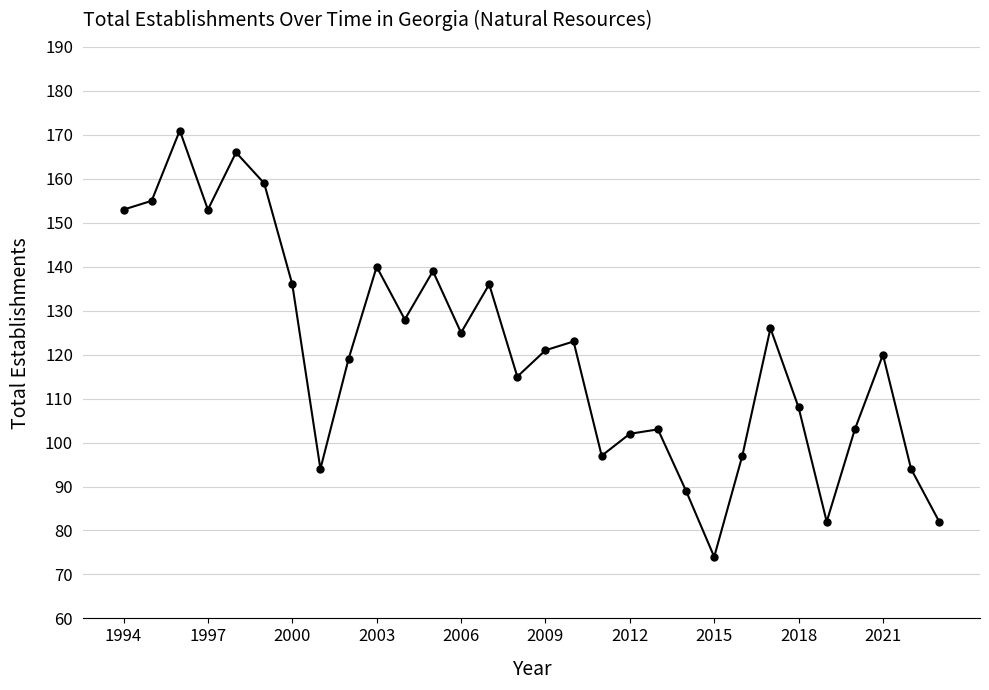

What is the value of the 3rd point from the left?

171